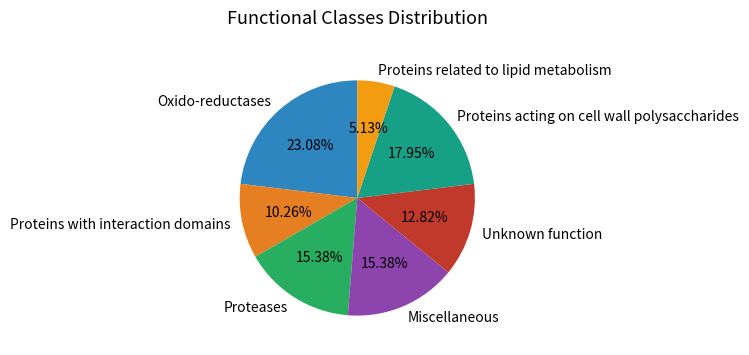

Does Unknown function represent more than half of the total?

No